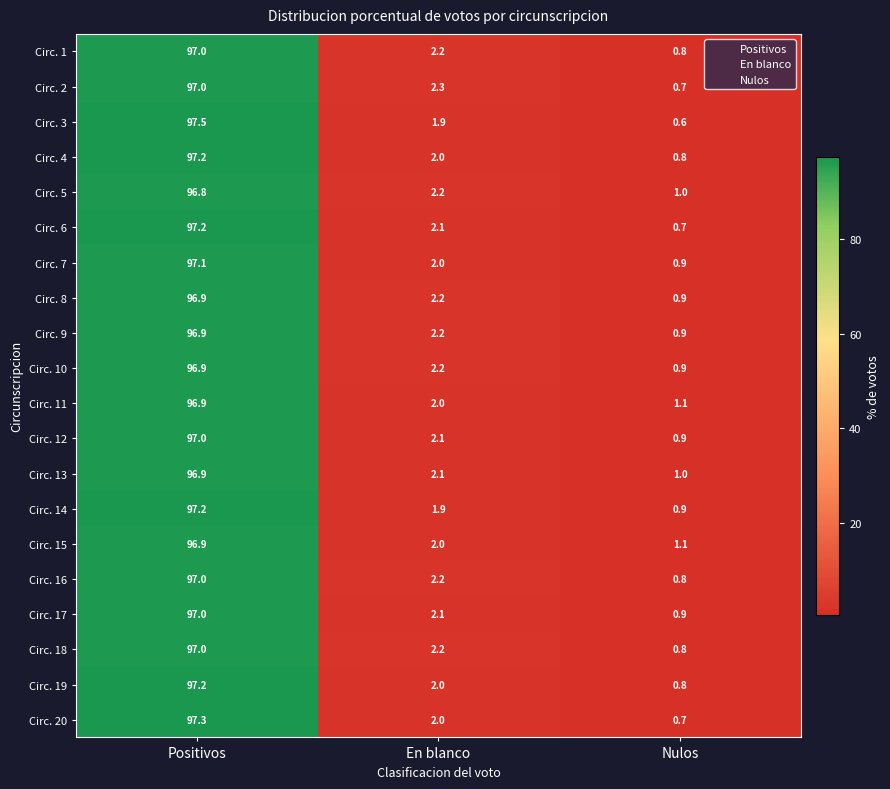

What is the spread (max minus min) of values at Nulos?

0.5